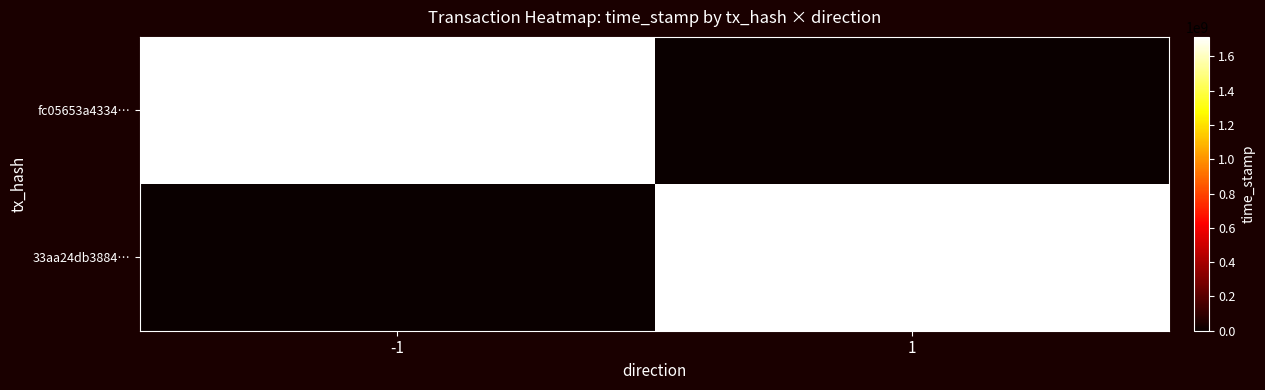

Is it true that 33aa24db3884… equals 786422984 at 1?

False